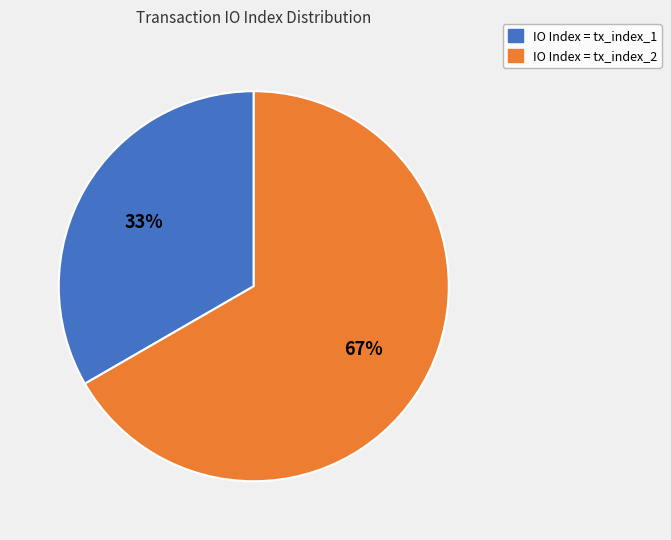

Is there any slice that represents more than half of the pie?

Yes